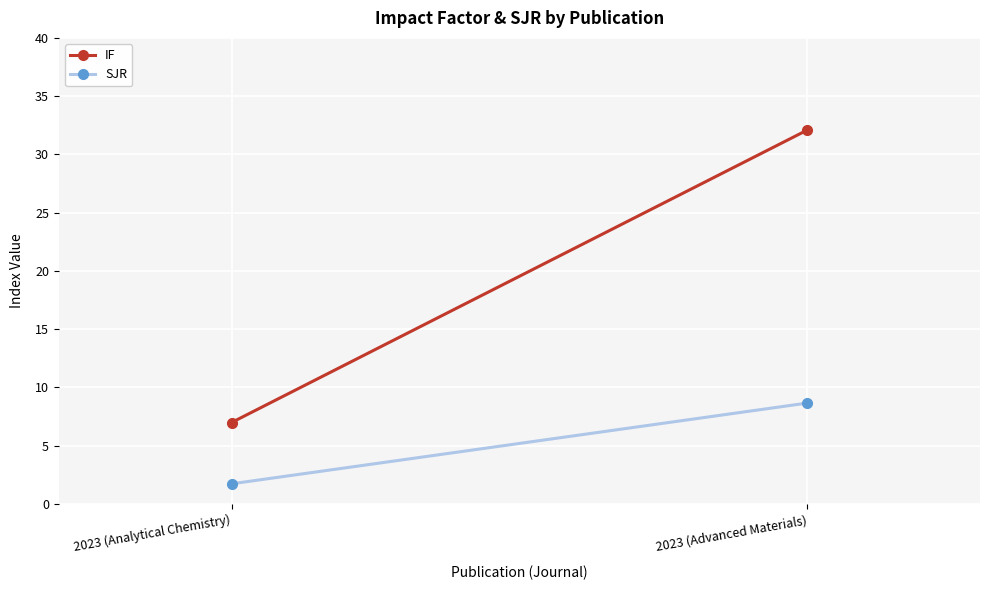

At how many categories does at least one series exceed 23?

1